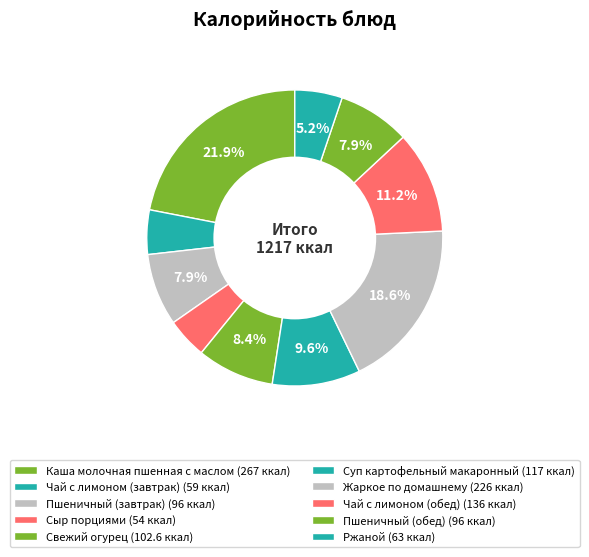

How many slices are in this pie chart?

10